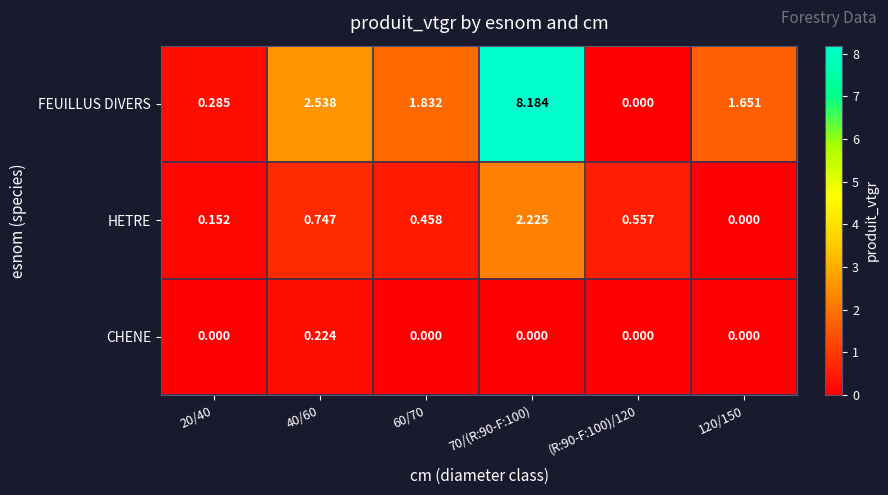

List the series in order of their peak value, lowest first.

CHENE, HETRE, FEUILLUS DIVERS